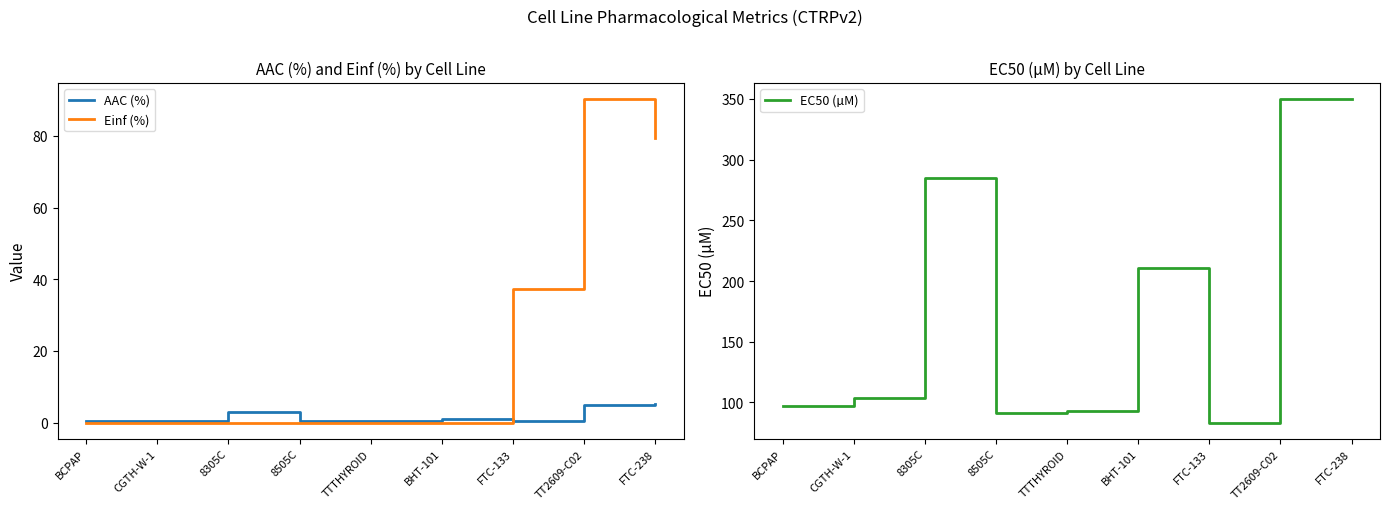

True or false: EC50 (µM) and Einf (%) intersect in this chart.

False